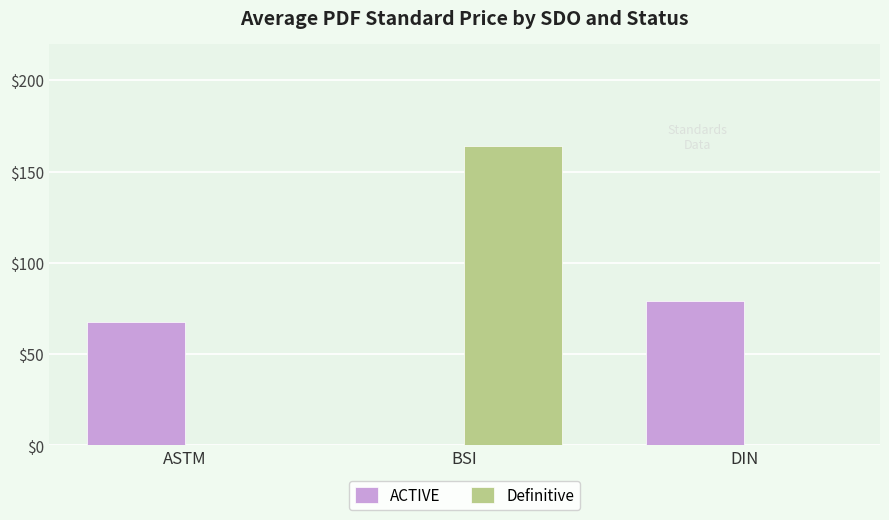

What is the maximum value shown in the chart?

163.8